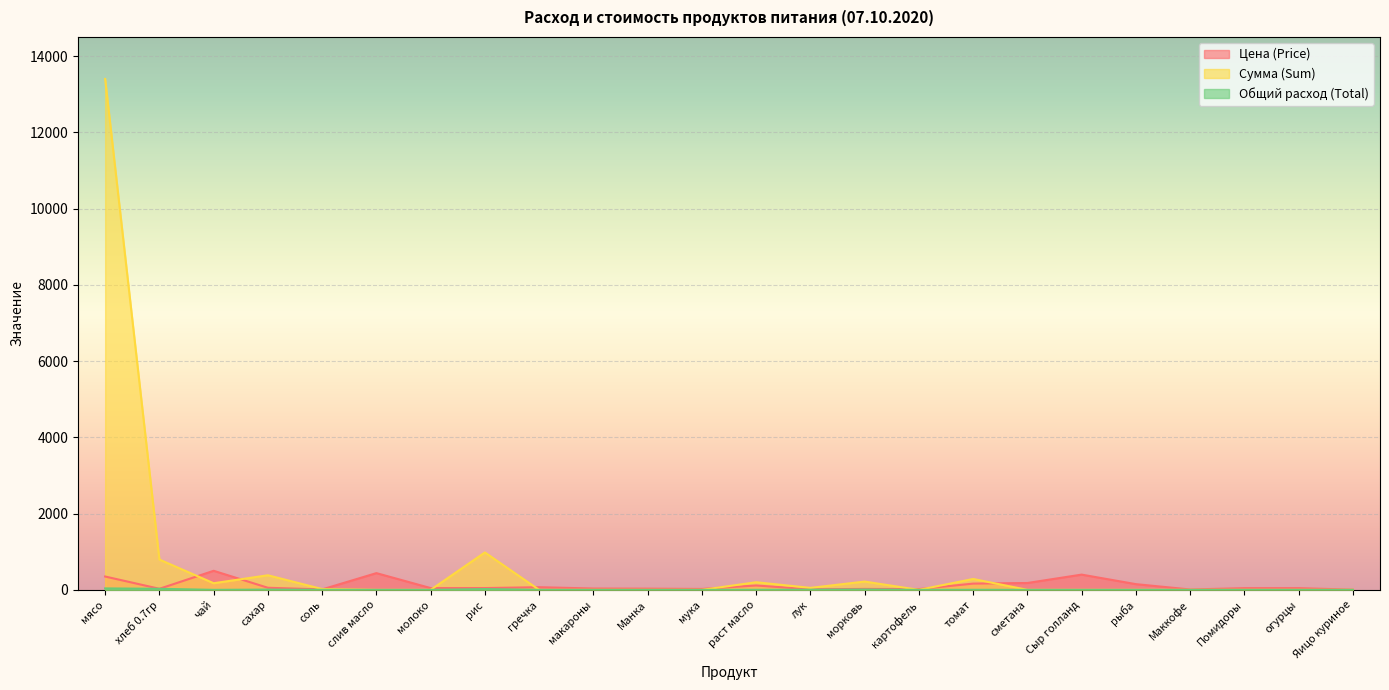

The value of Общий расход (Total) at томат is 1.7. True or false?

True